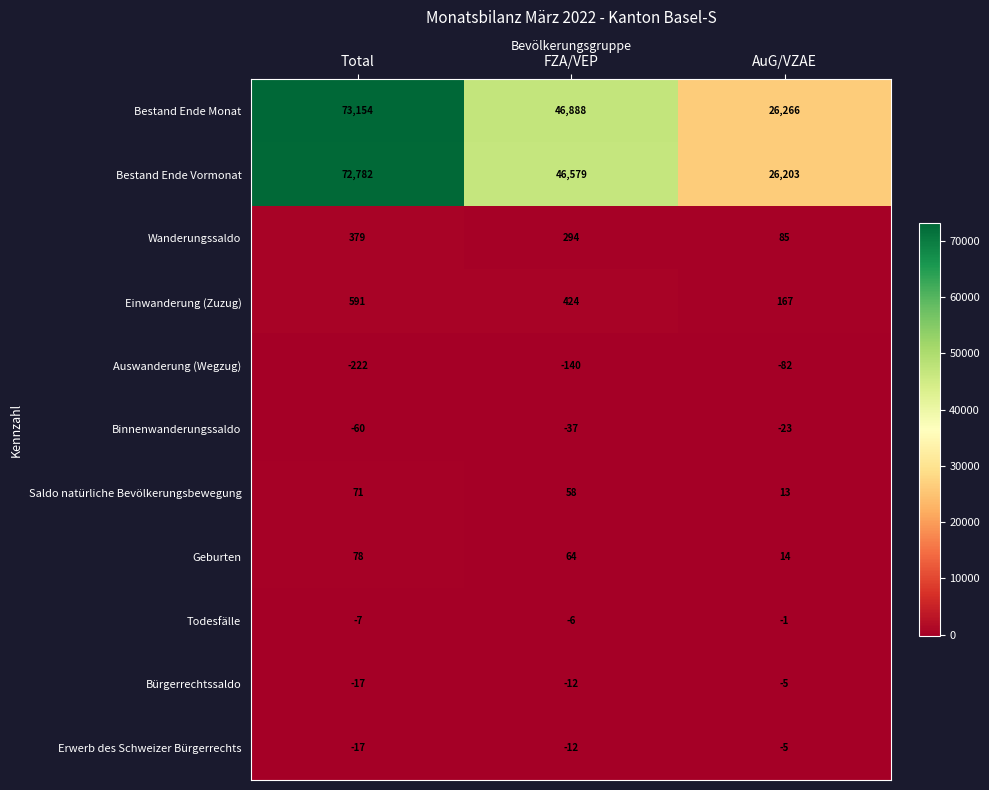

How many Wanderungssaldo values are between 85 and 379?

3